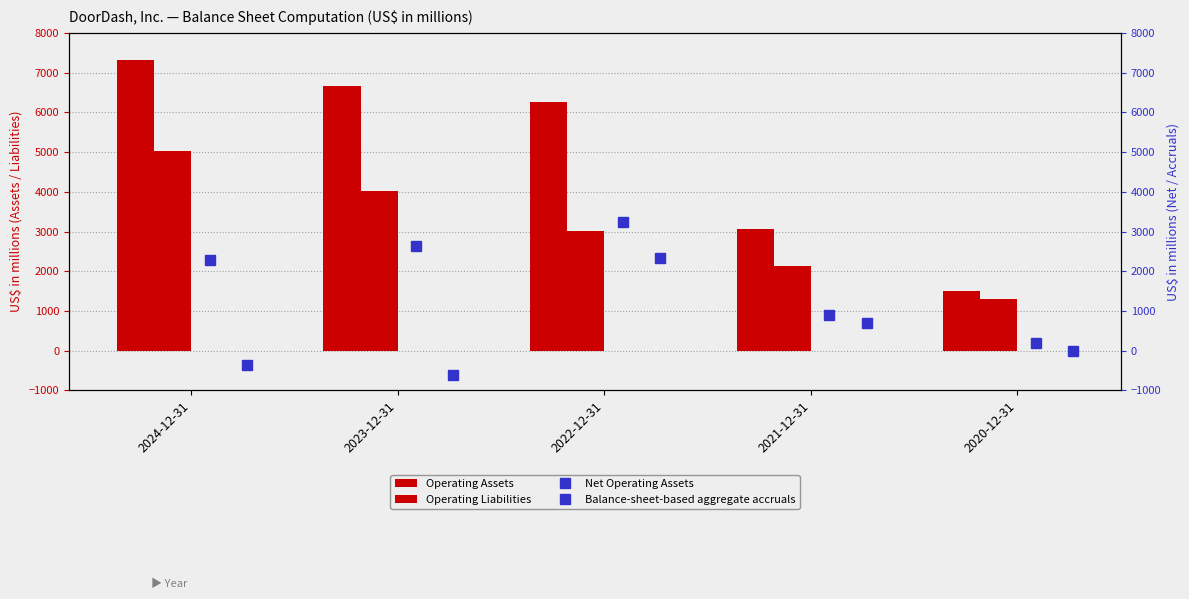

At 2023-12-31, list the series in order from largest to smallest.

Operating Assets, Operating Liabilities, Net Operating Assets, Balance-sheet-based aggregate accruals